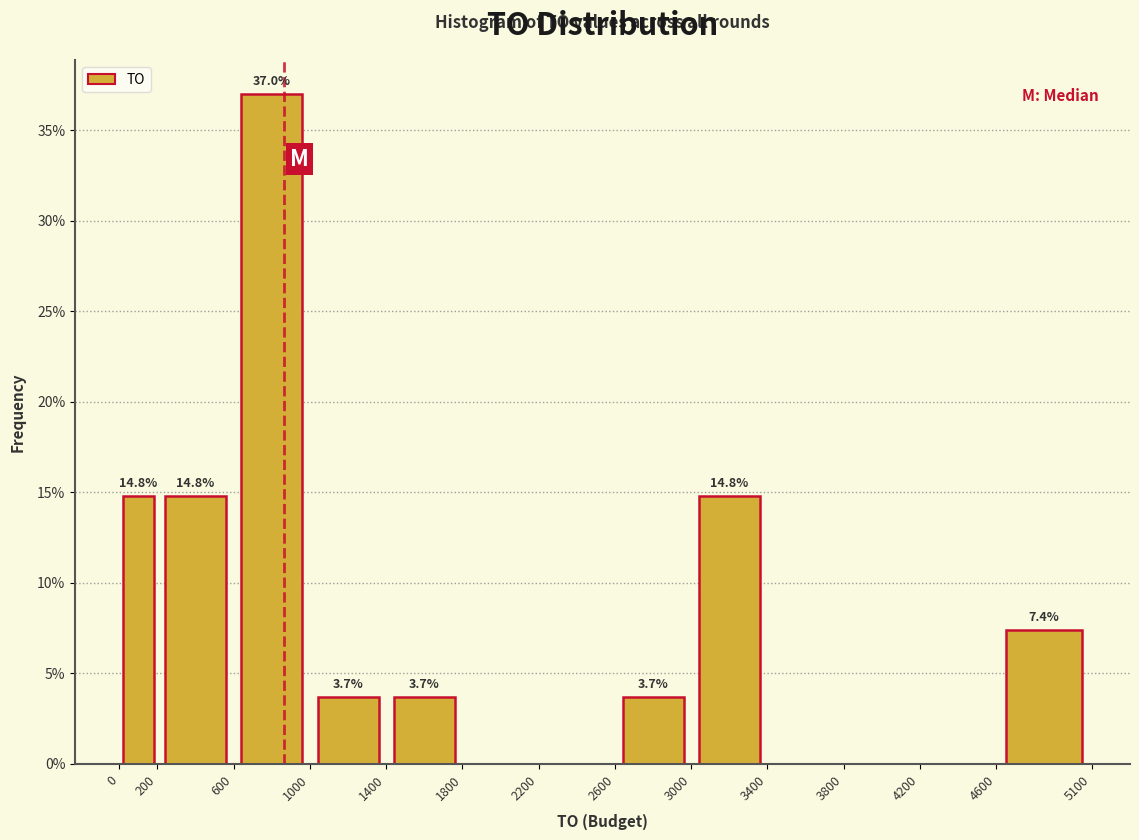

Which range on the x-axis has the tallest bar?

600 to 1000